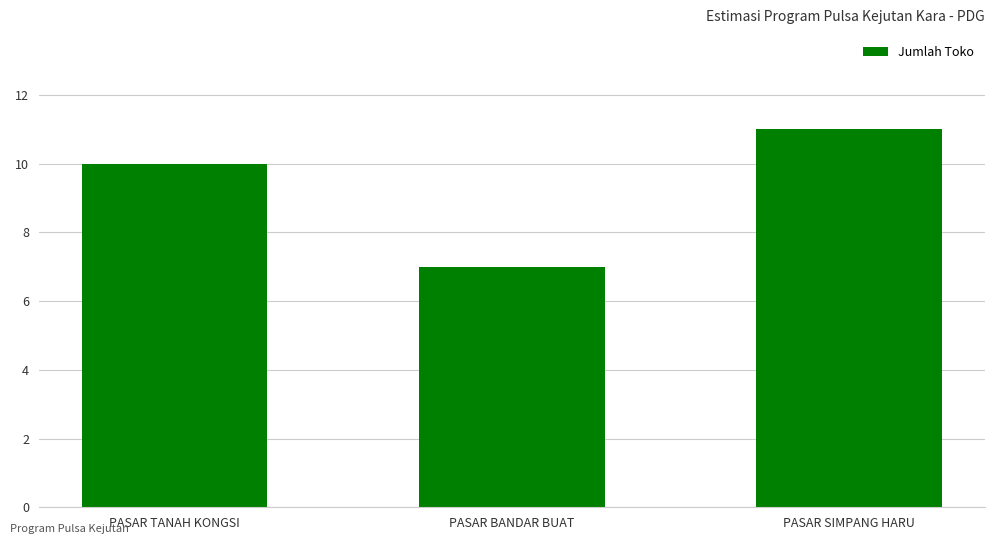

What is the sum of all values?

28